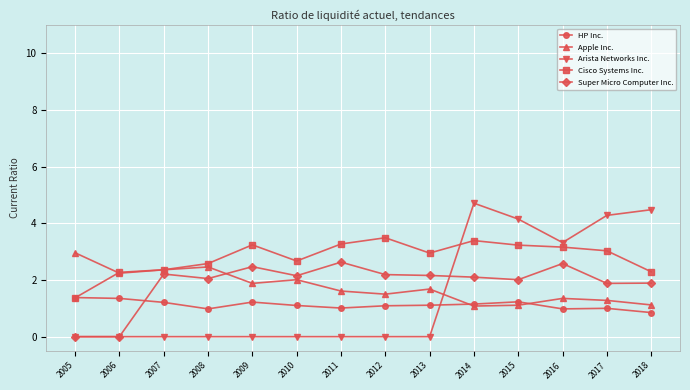

Does the chart have visible grid lines?

Yes